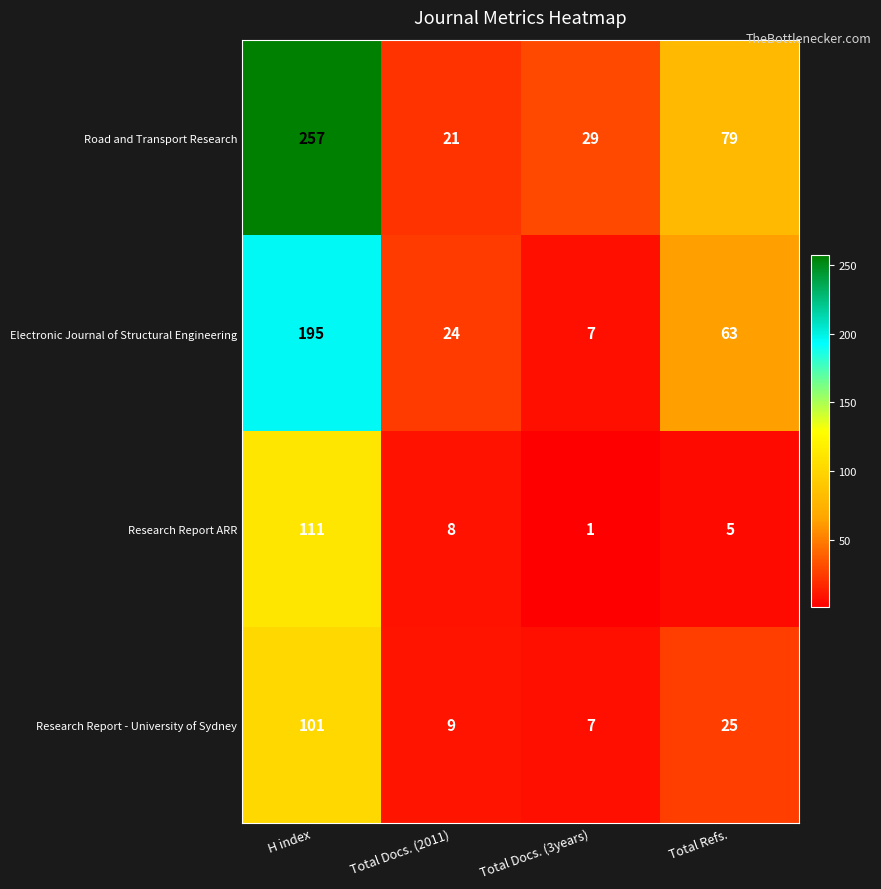

Count the number of categories in the chart.

4